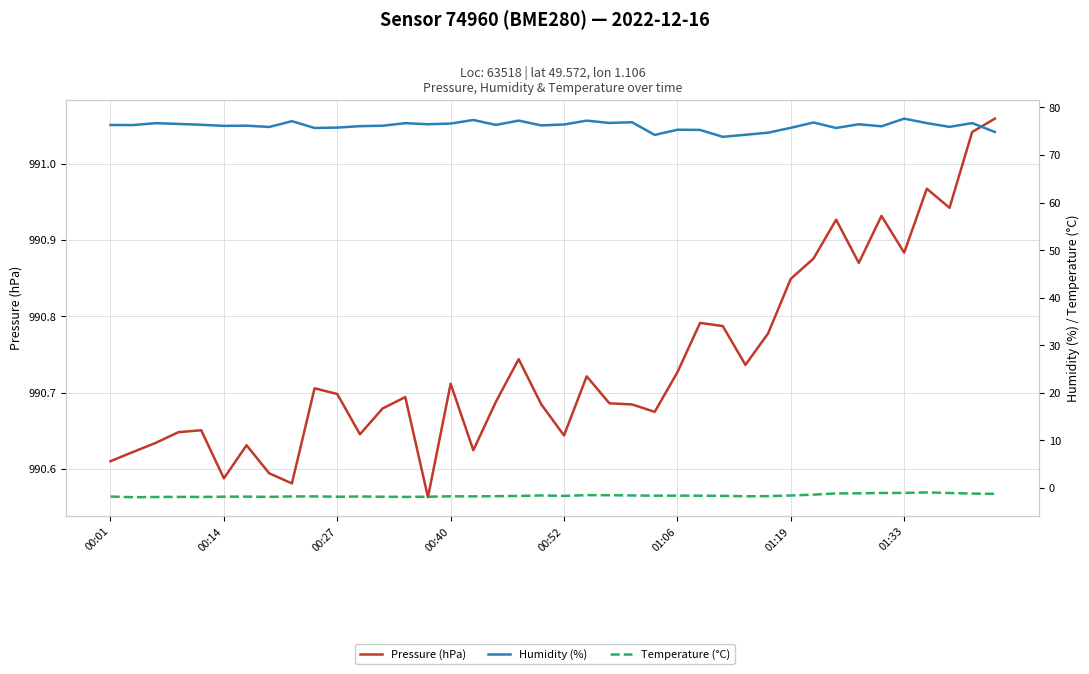

What position from the left is 39?

40